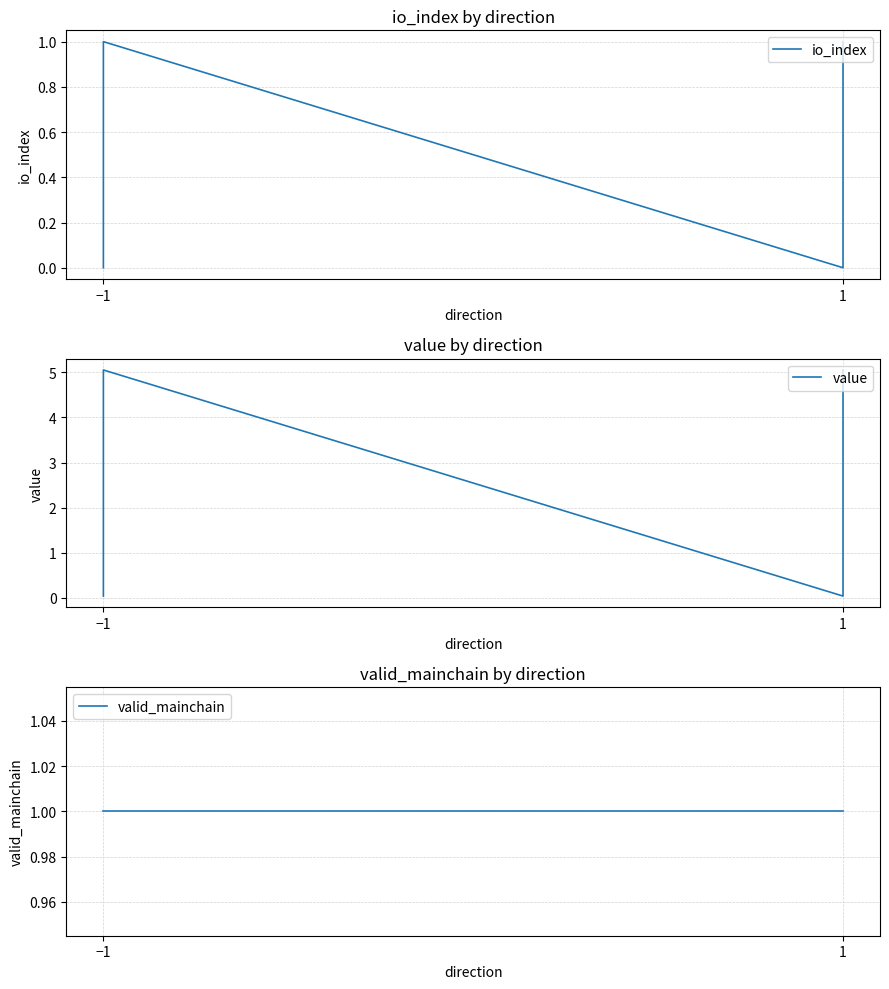

Rank the series by their maximum value, from highest to lowest.

value, io_index, valid_mainchain